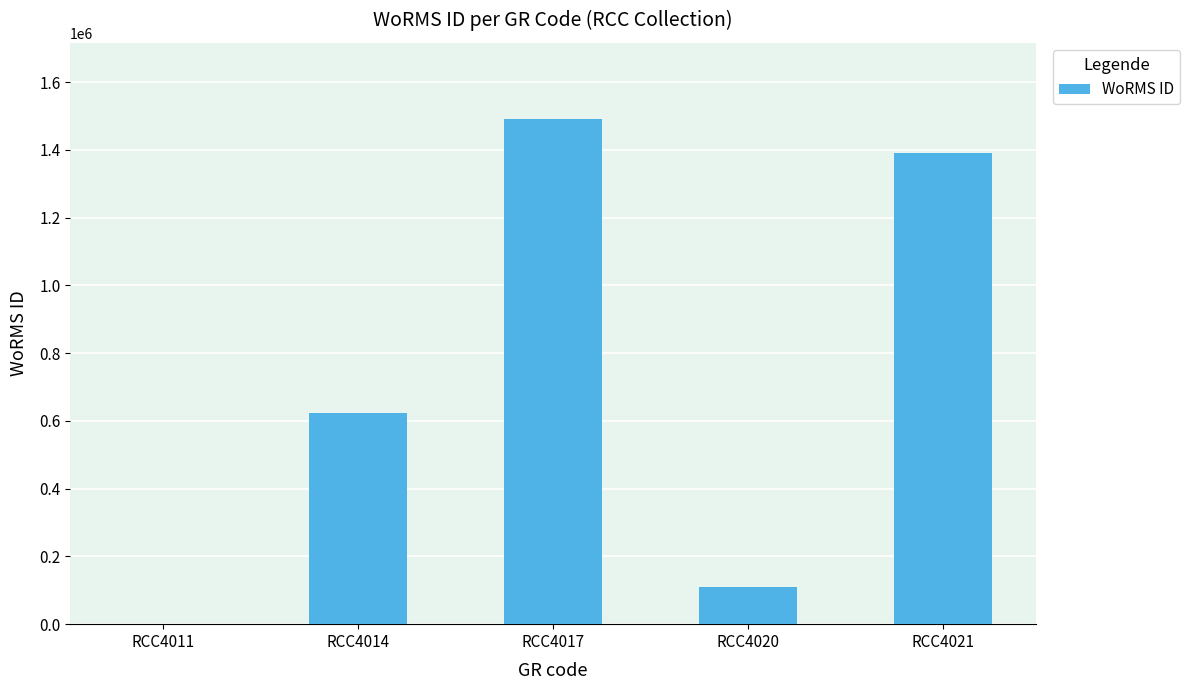

Is it true that the value at RCC4020 is 110335?

True